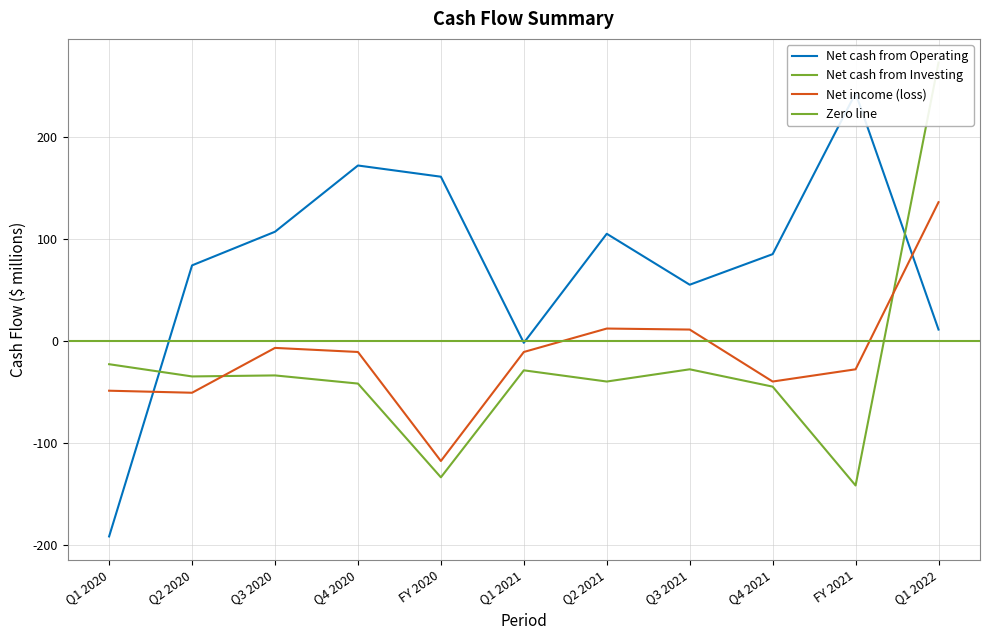

What is the difference between the maximum and second lowest values in the Net cash from Investing series?

407